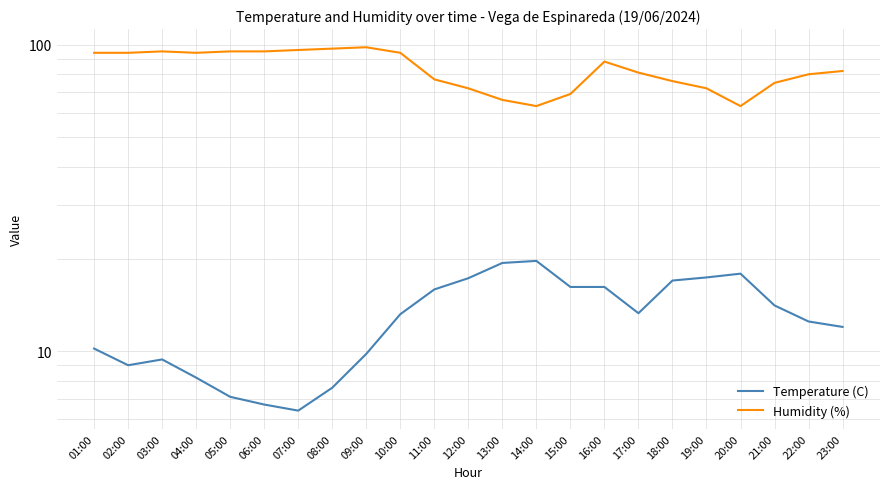

True or false: Temperature (C) has a value of 16.2 at 15:00.

True